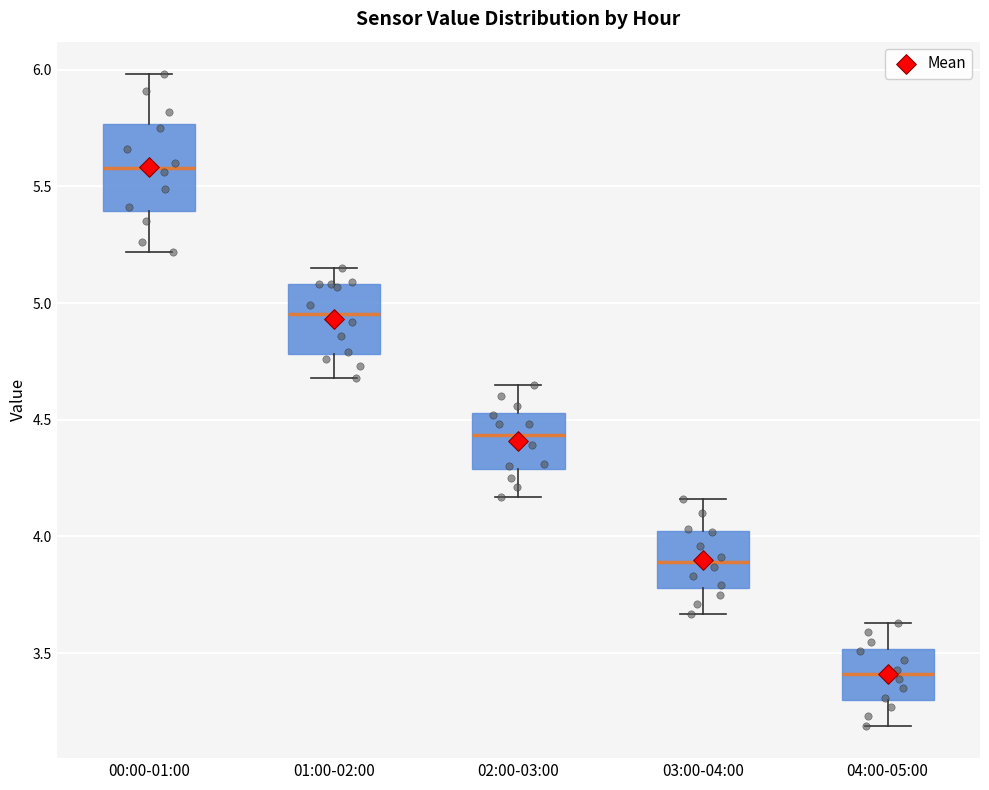

Which box has the lowest median line?

04:00-05:00